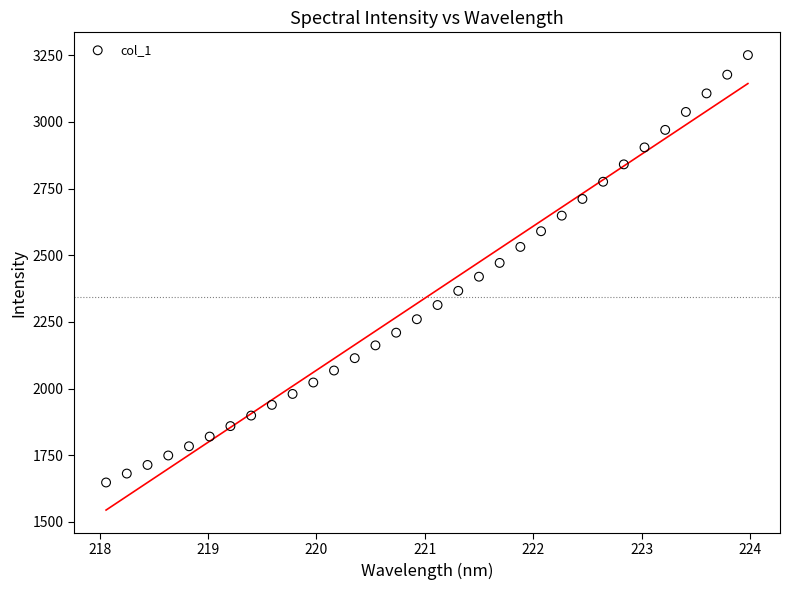

What is the range of X values (max minus min)?

5.9